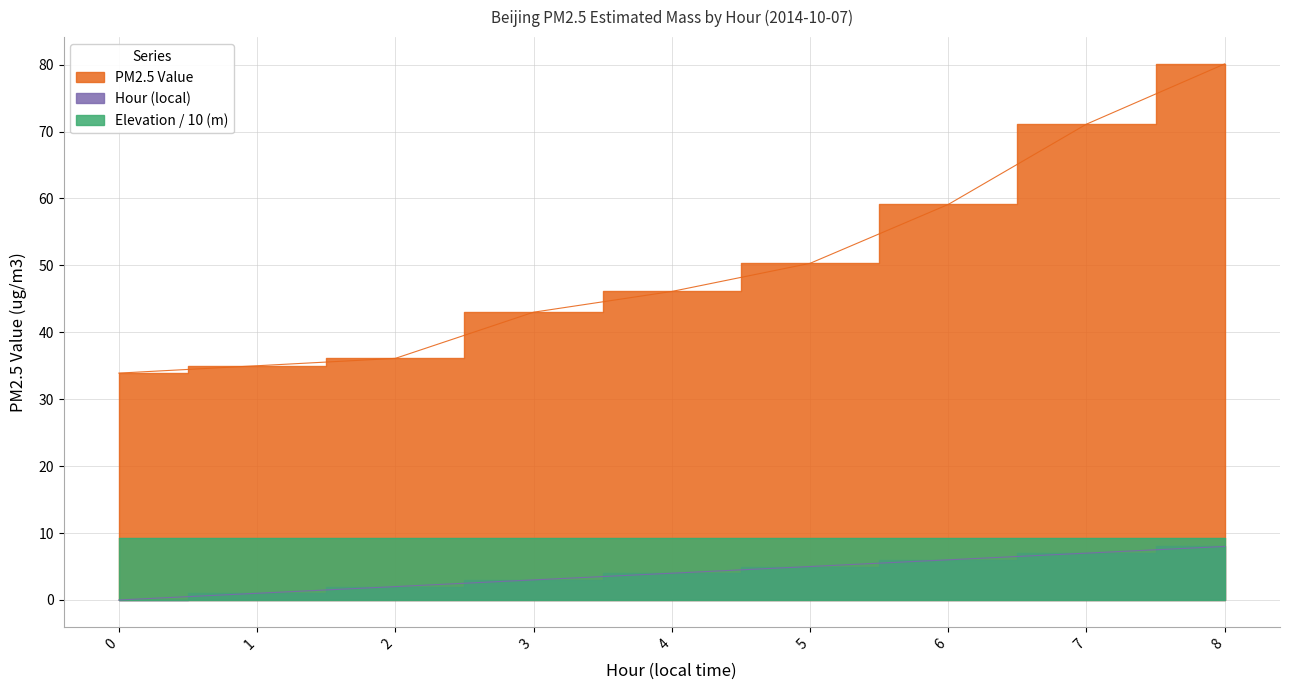

How many data points in PM2.5 Value are less than 46?

4